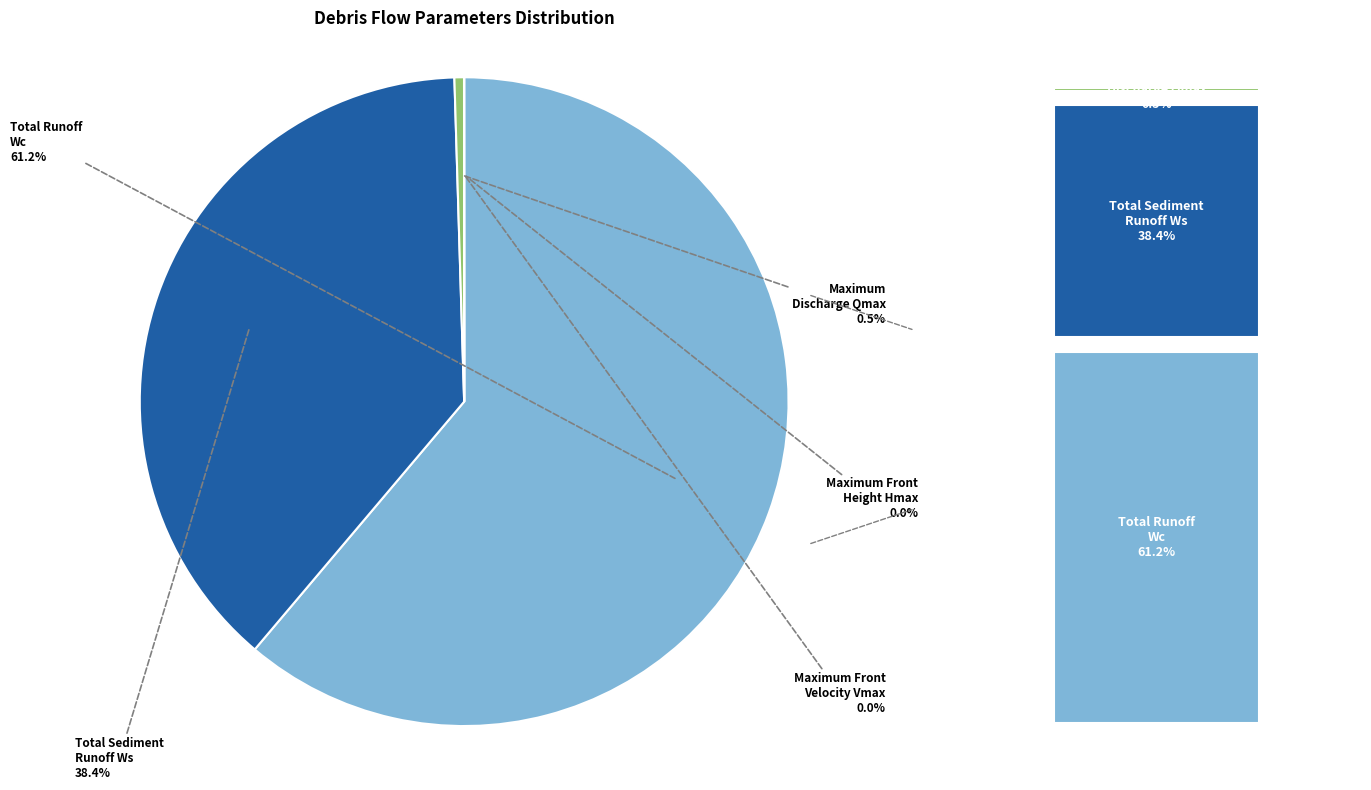

Is there a majority slice in this chart?

Yes